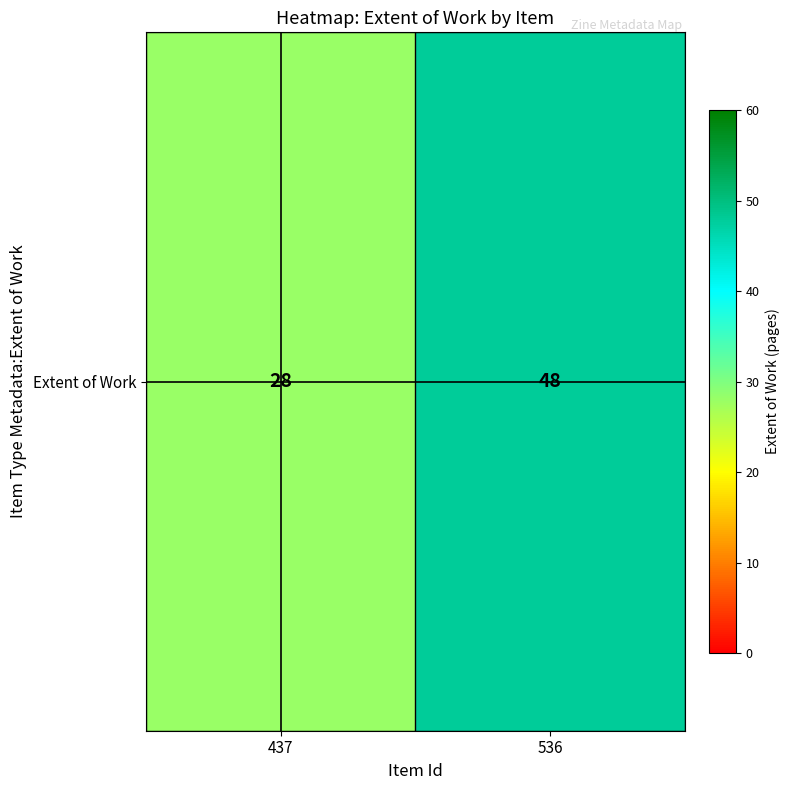

Reading left to right, extract all data points from this chart.

437=28	536=48